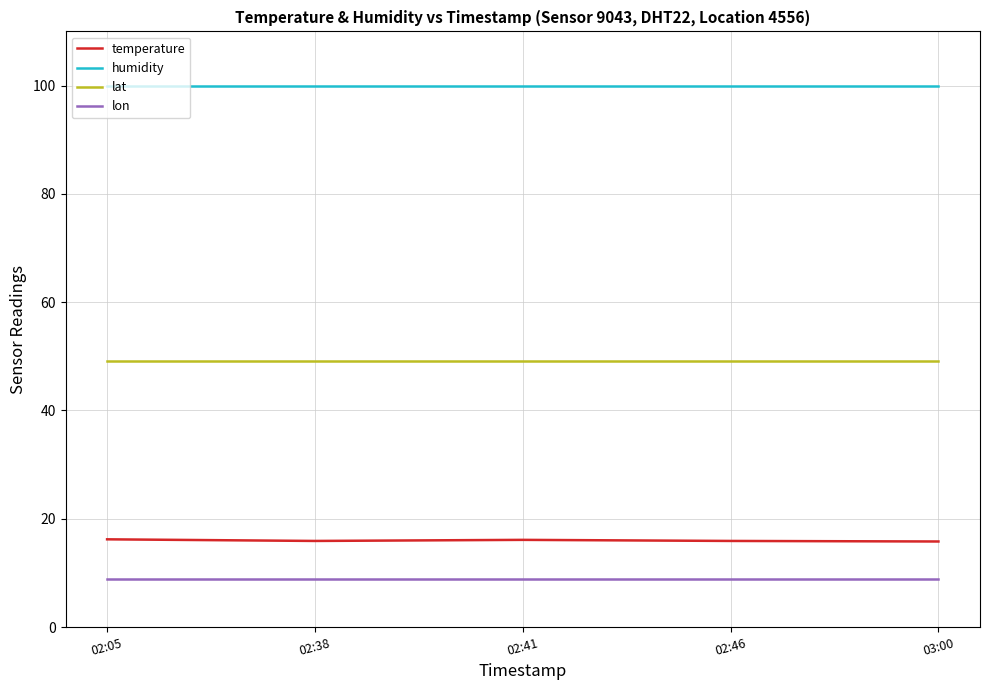

At how many categories does at least one series exceed 92?

5